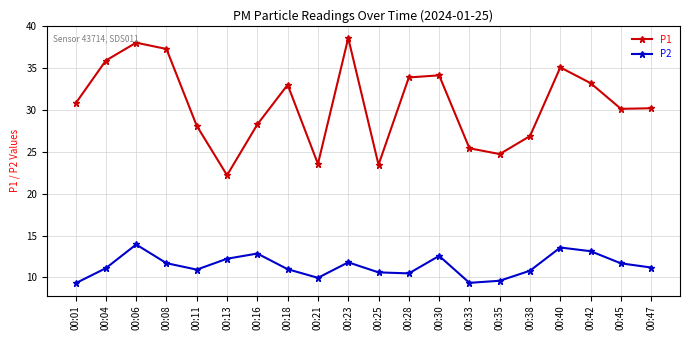

True or false: P2 has a value of 9.3 at 00:01.

True